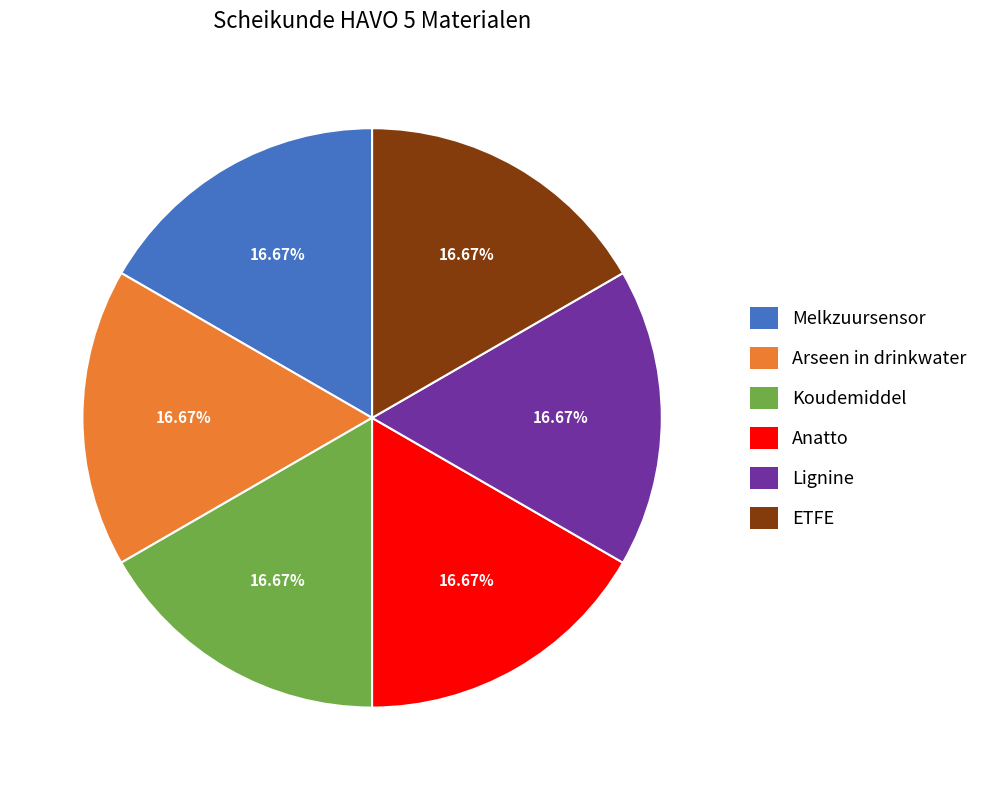

Is there a majority slice in this chart?

No